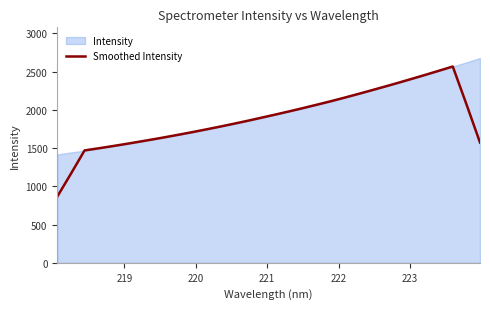

What is the maximum value for Smoothed Intensity?

2565.6